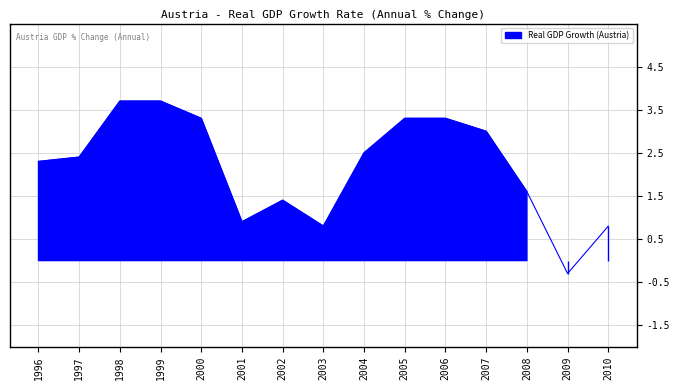

How many data points does each series have?

15